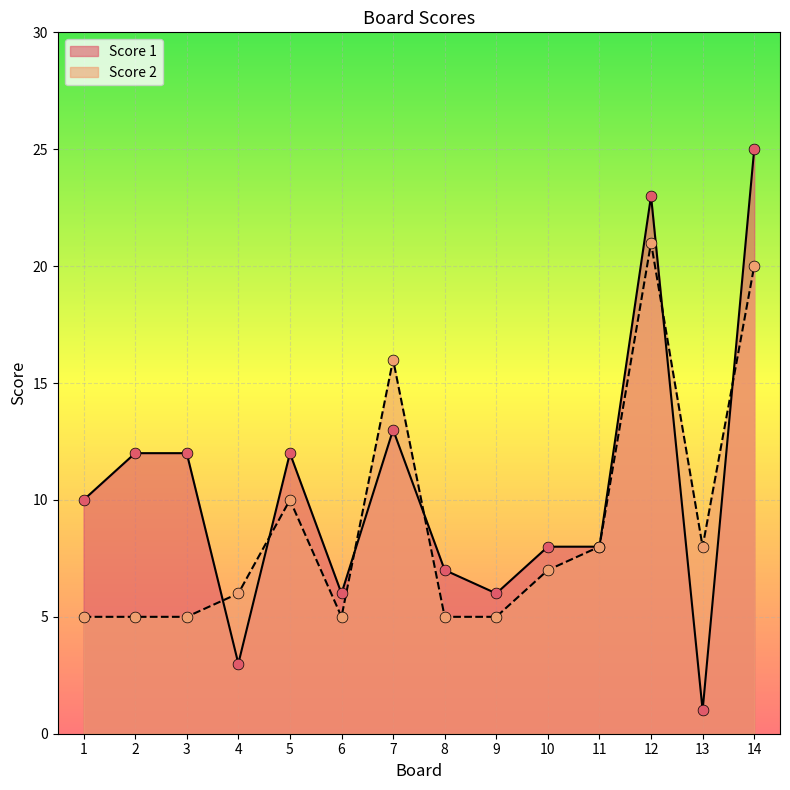

Which series has the largest total across all categories?

Score 1